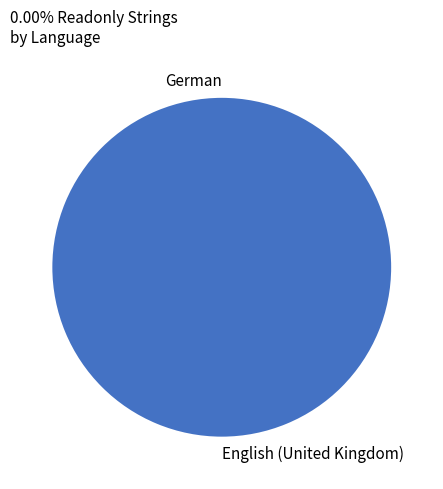

Is it true that German is 0% of the pie?

True